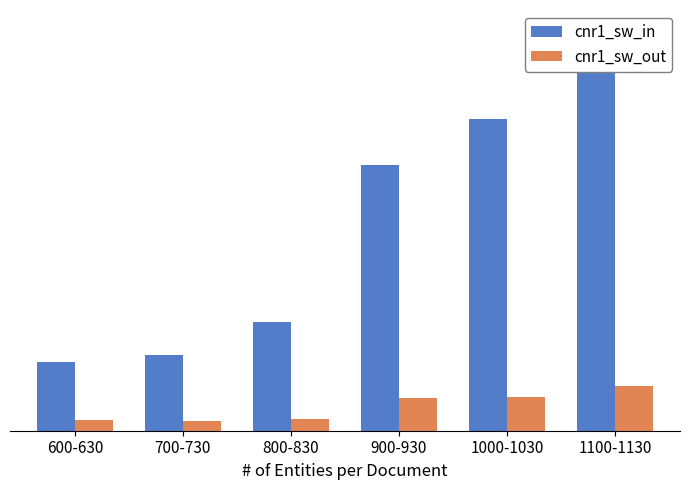

How many data points in cnr1_sw_out are above 16?

3